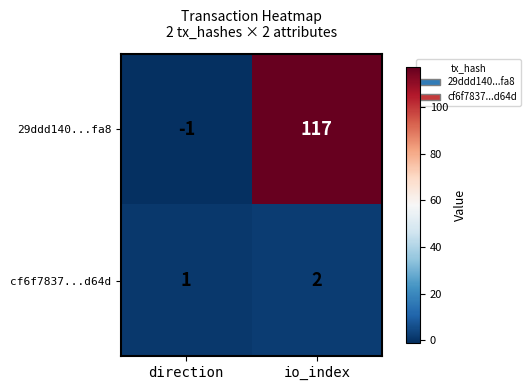

Which series has the widest spread of values?

29ddd140...fa8